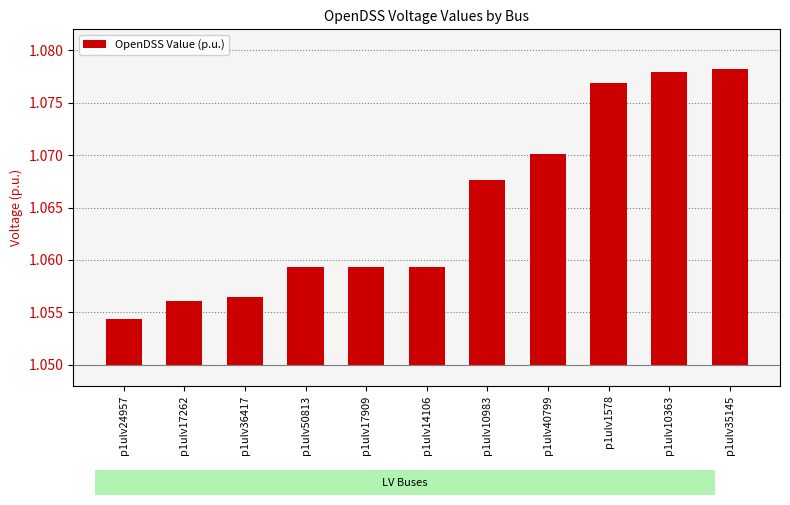

Which has a higher value, p1ulv10363 or p1ulv1578?

p1ulv10363